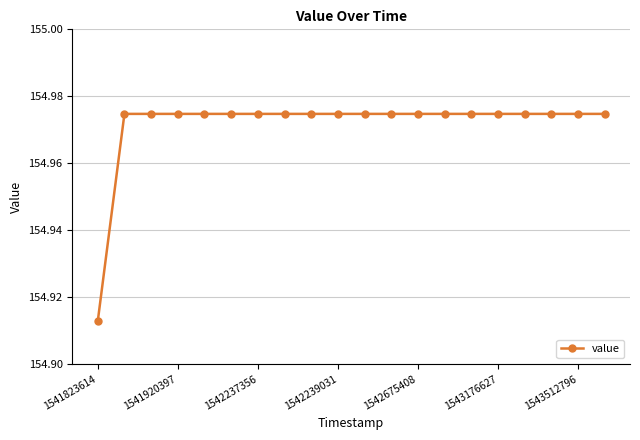

How many values are between 154 and 155?

20